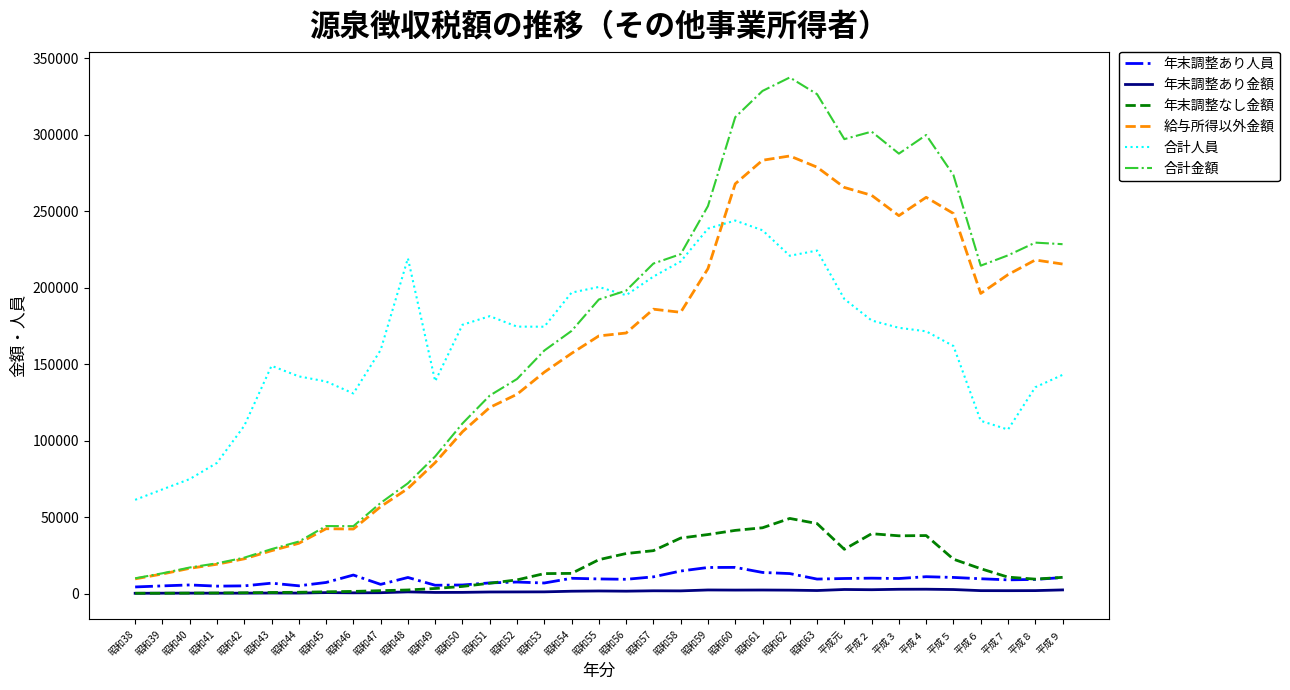

What is the maximum value shown in the chart?

337495